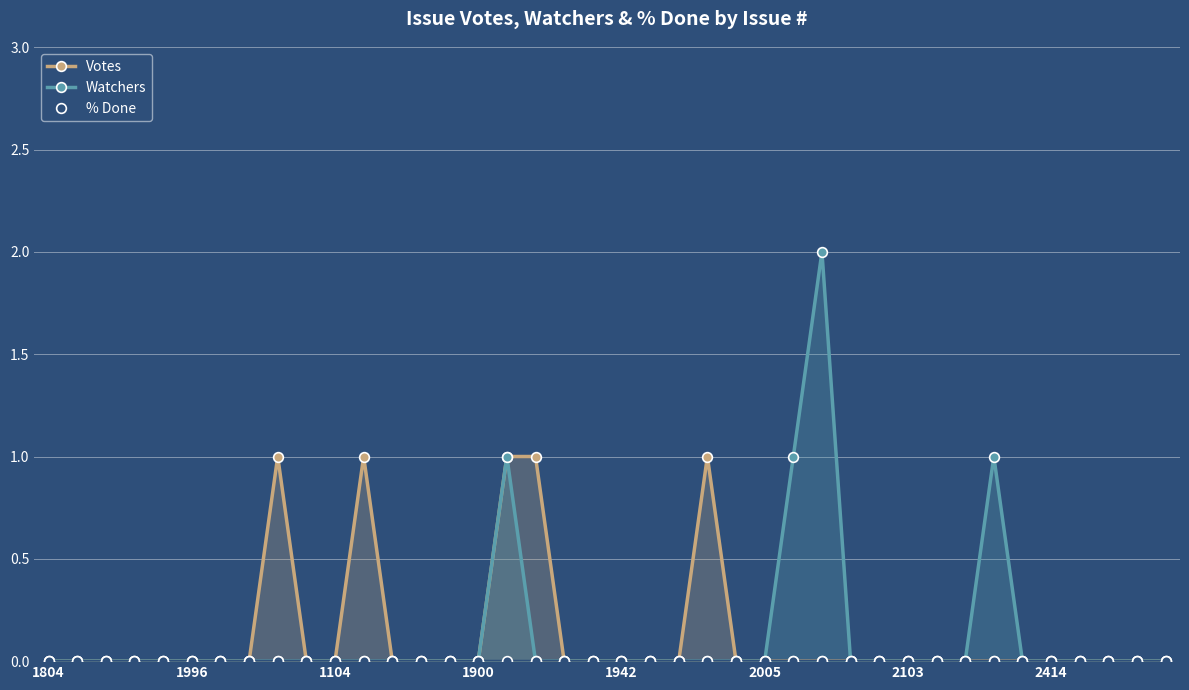

What is the label of the 34th point from the left?

33